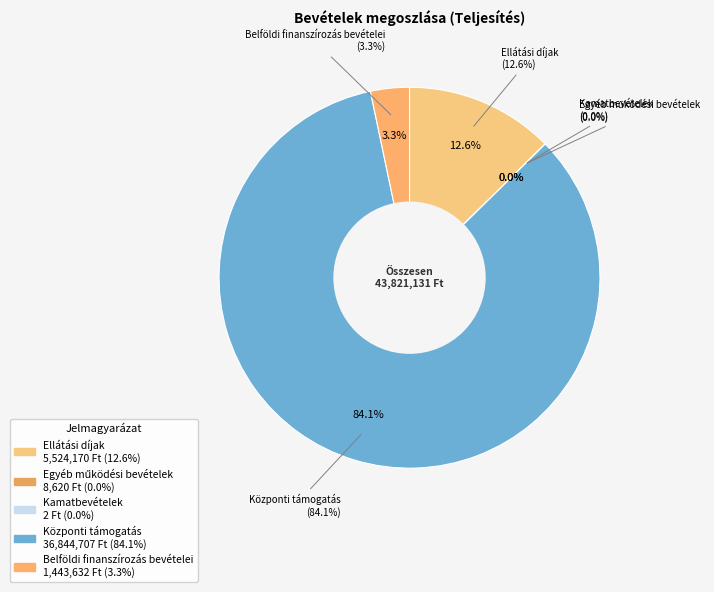

What percentage do Kamatbevételek and Központi támogatás together represent?

84.1%